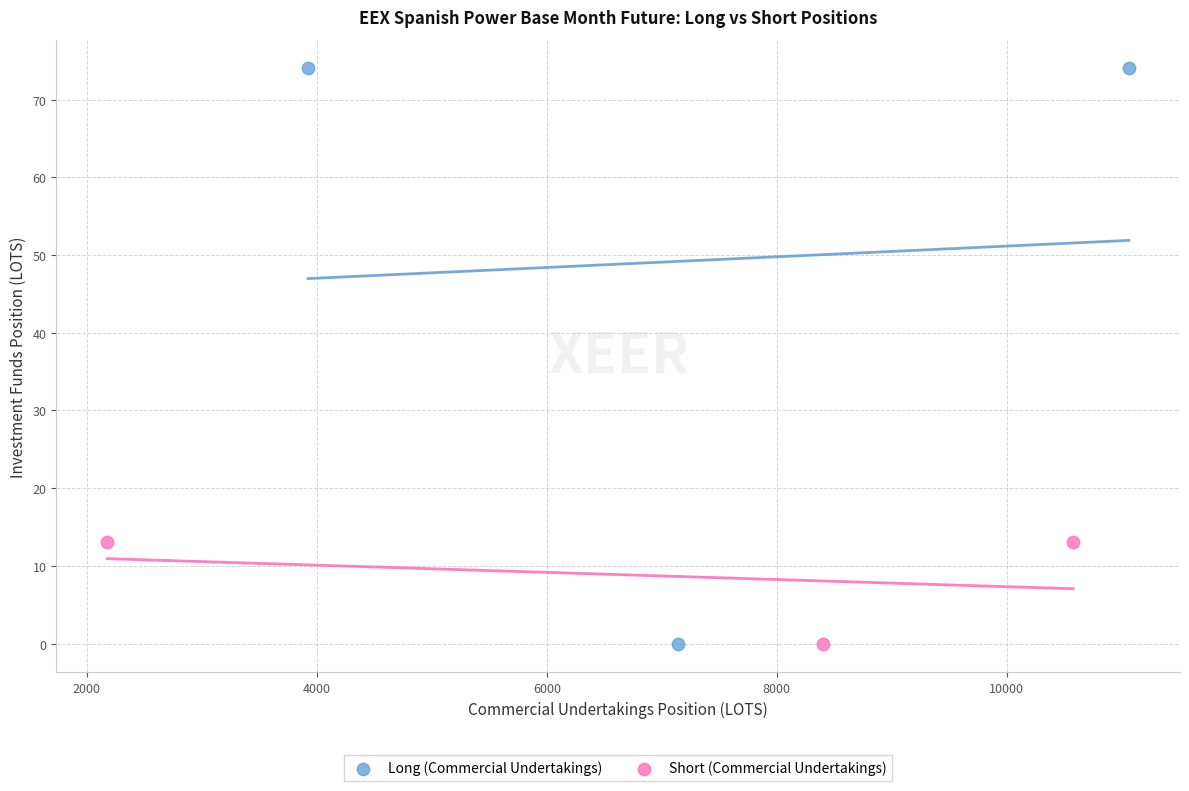

Which series has the largest Y range (max minus min)?

Long (Commercial Undertakings)